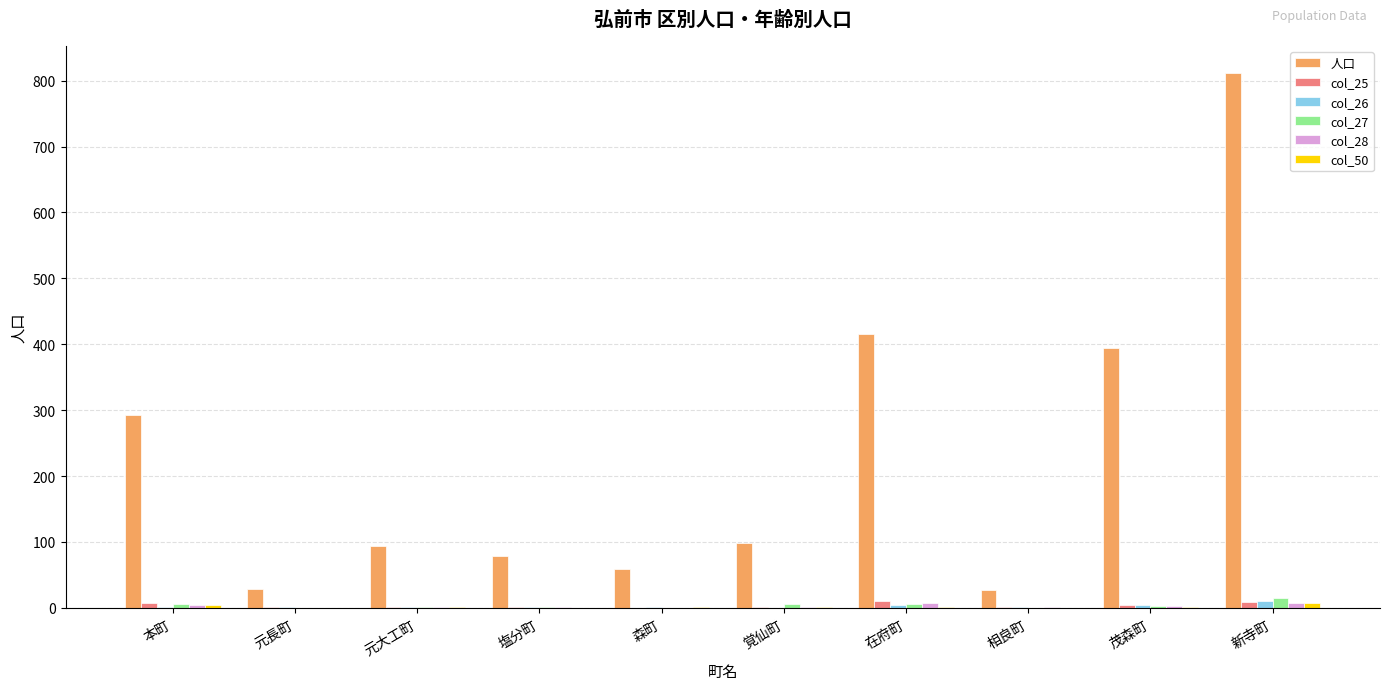

The value of 人口 at 元大工町 is 94. True or false?

True